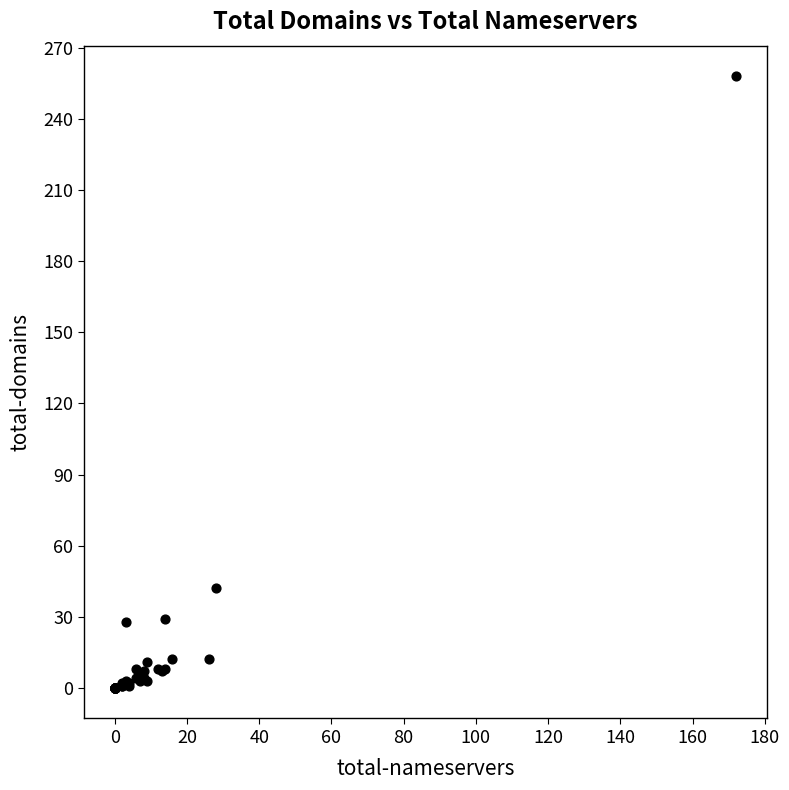

What Y value in the scatter plot is closest to 129?

42